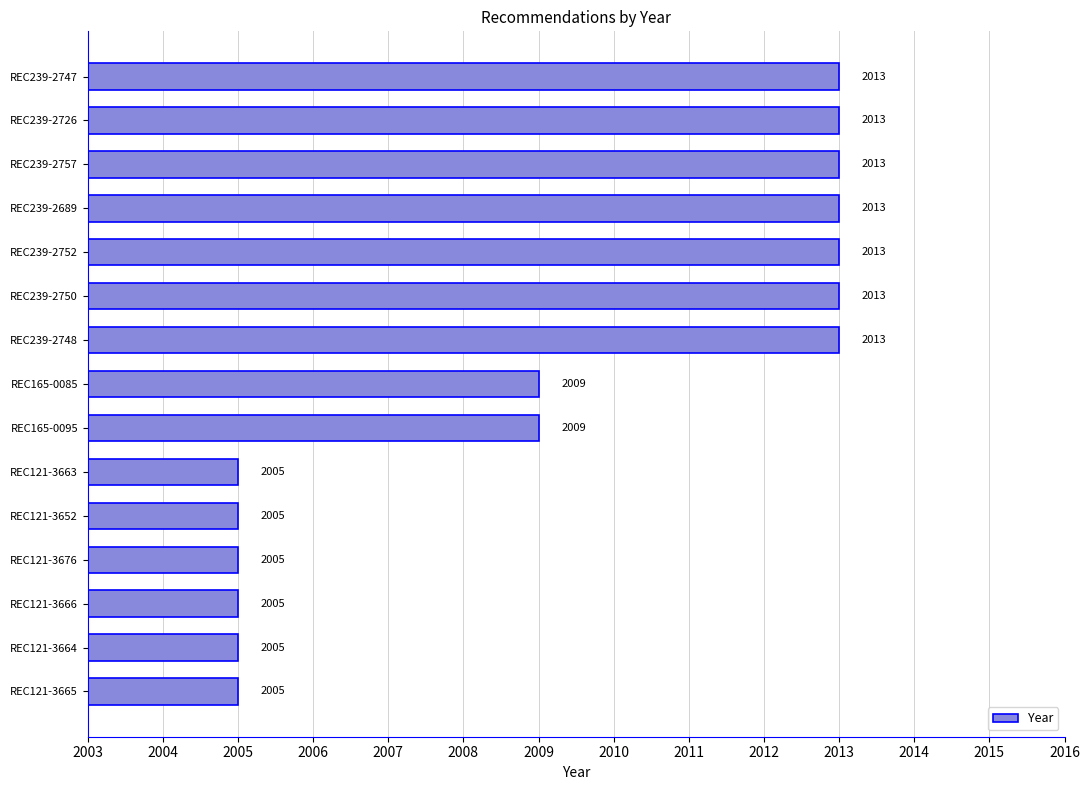

What is the minimum value shown in the chart?

2005